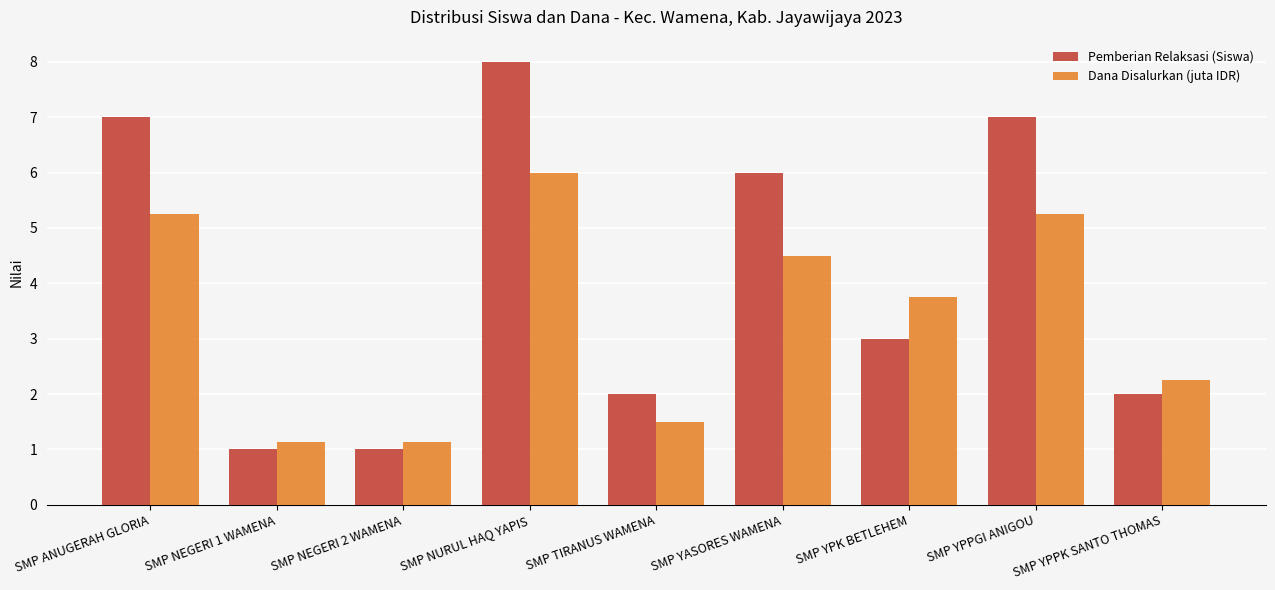

What is the smallest value displayed?

1.0